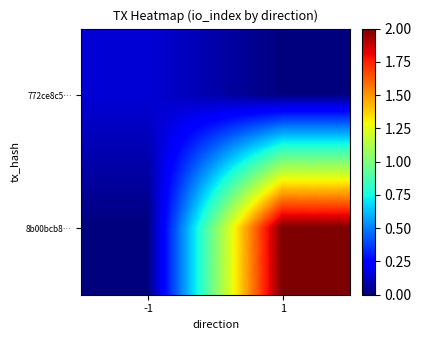

Rank the series by their average value, from lowest to highest.

772ce8c5…, 8b00bcb8…